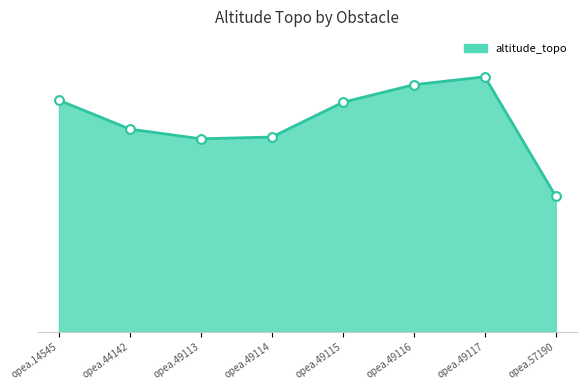

What is the ratio of the value at opea.14545 to the value at opea.49116?

0.9